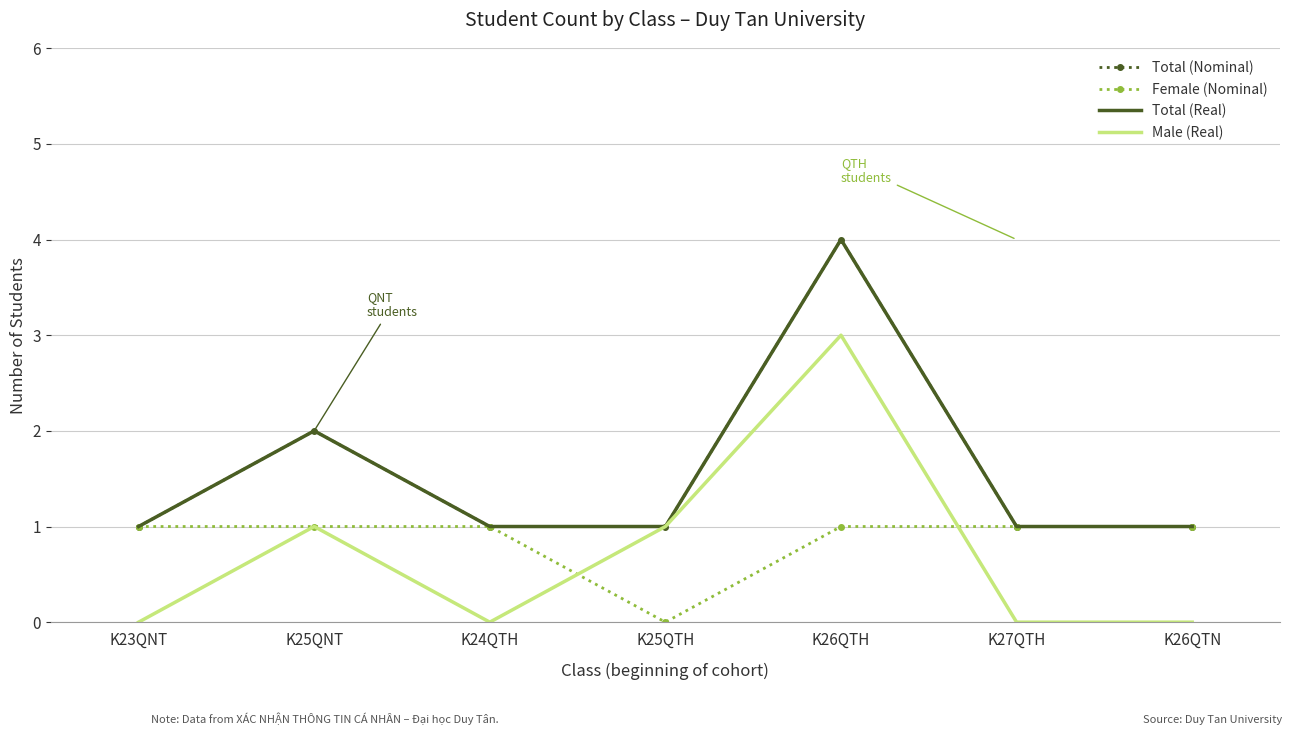

List the series in order of their peak value, highest first.

Total (Nominal), Total (Real), Male (Real), Female (Nominal)